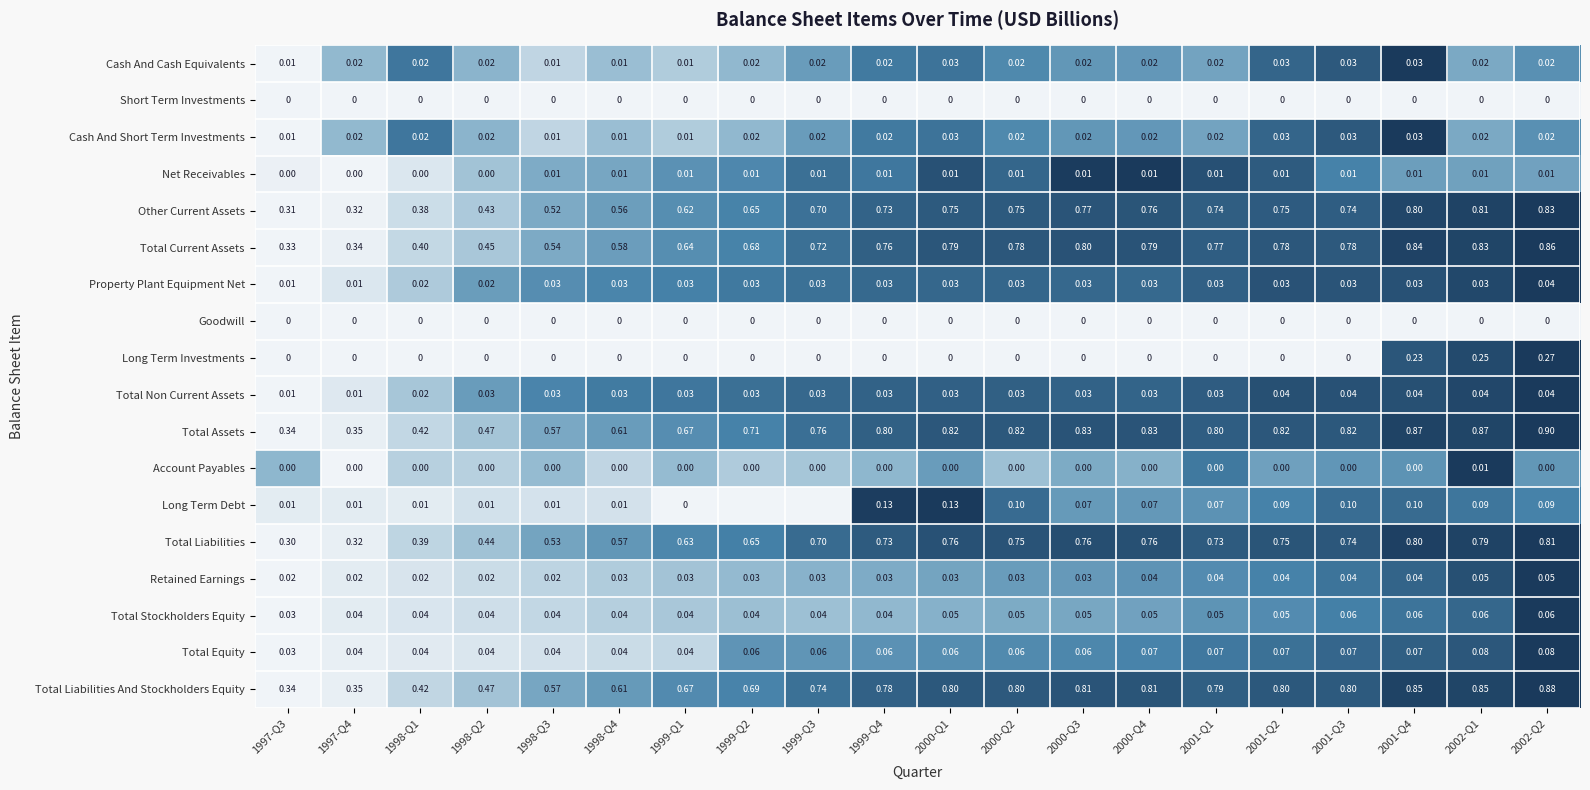

Which series changed the most between 2001-Q2 and 2002-Q2?

Long Term Investments